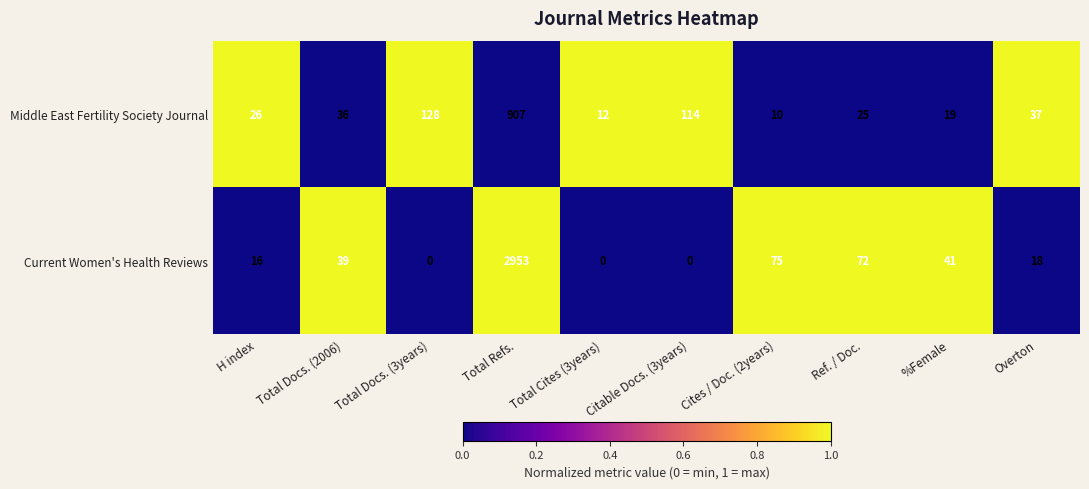

What is the sum of all Current Women's Health Reviews values?

3214